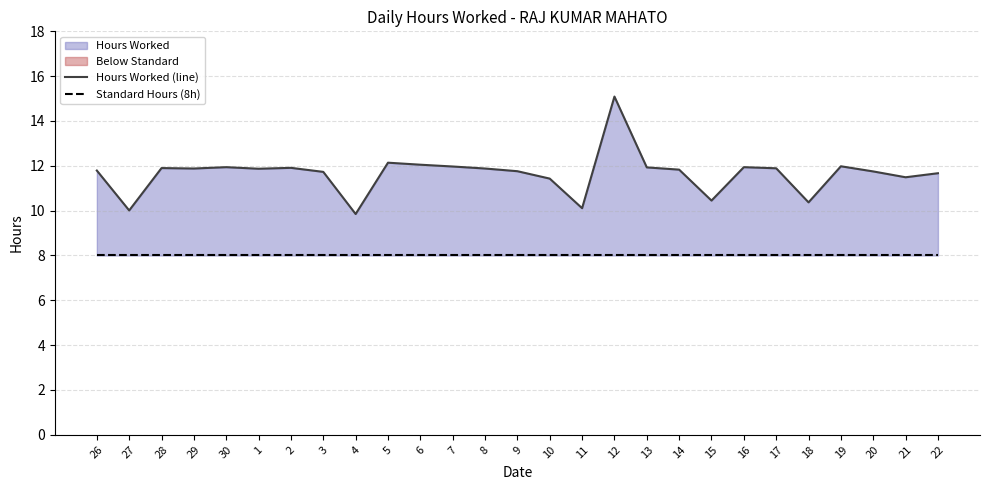

How many distinct data groups are displayed?

2